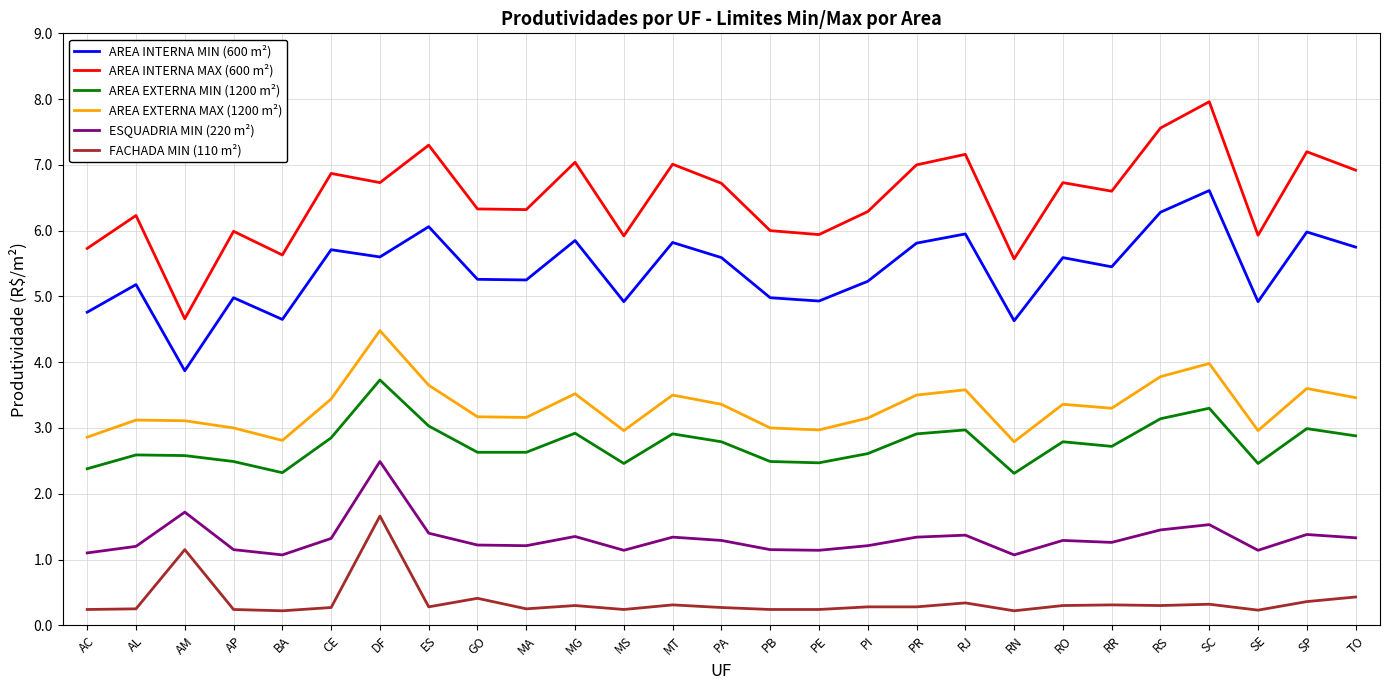

At which label does AREA INTERNA MIN (600 m²) reach its peak?

SC